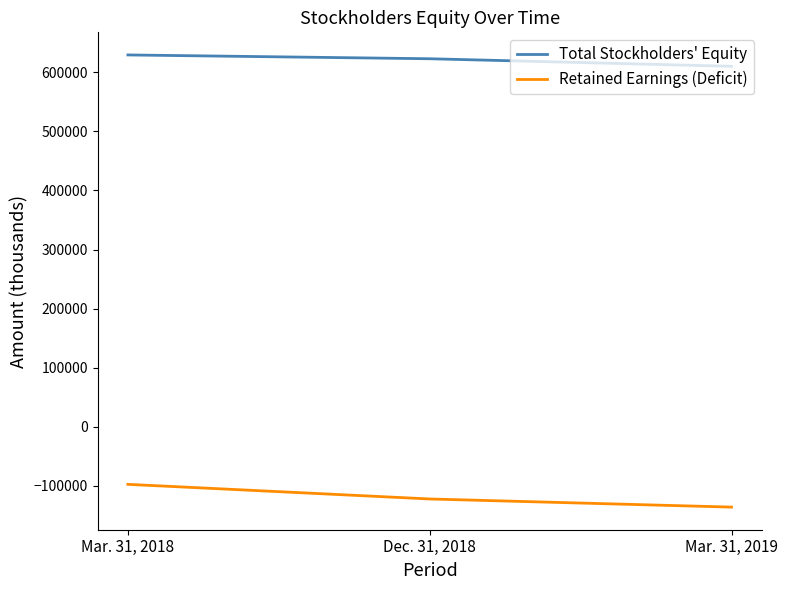

Which category has the lowest value in the Retained Earnings (Deficit) series?

Mar. 31, 2019